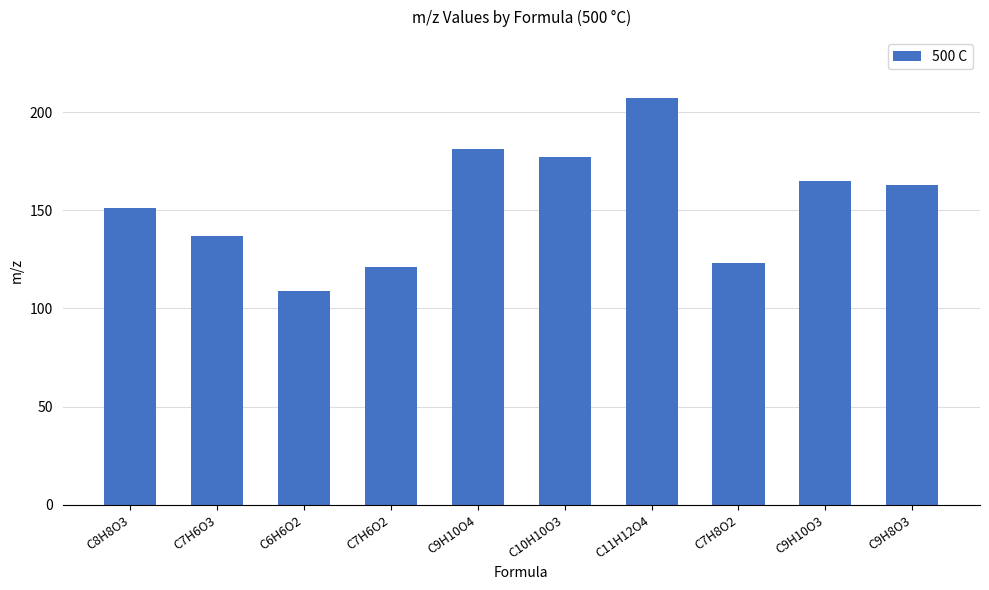

Are the bars grouped side by side (vs. stacked)?

No